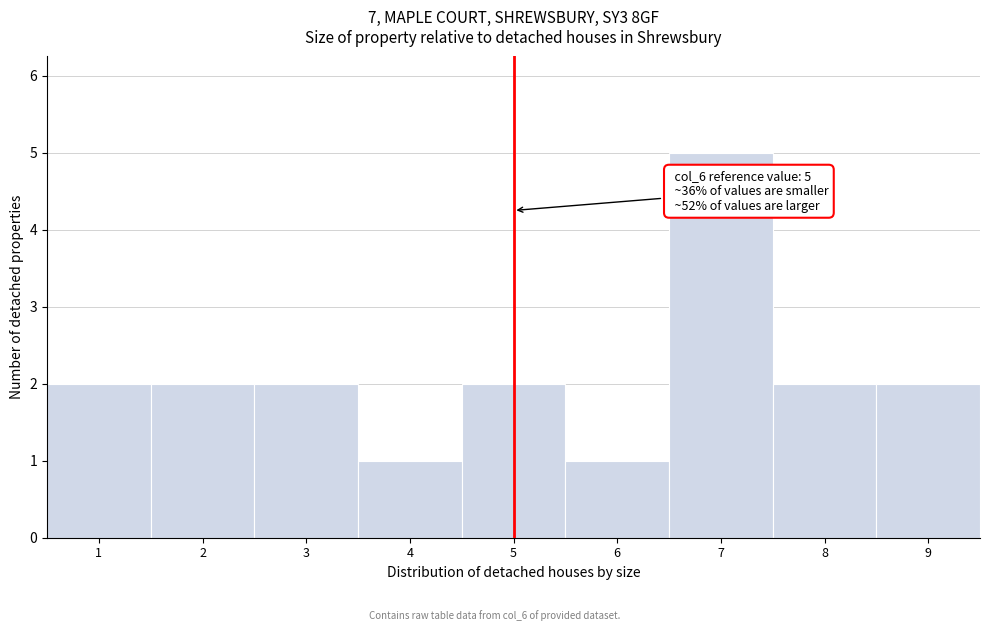

Which range on the x-axis has the tallest bar?

6.5 to 7.5